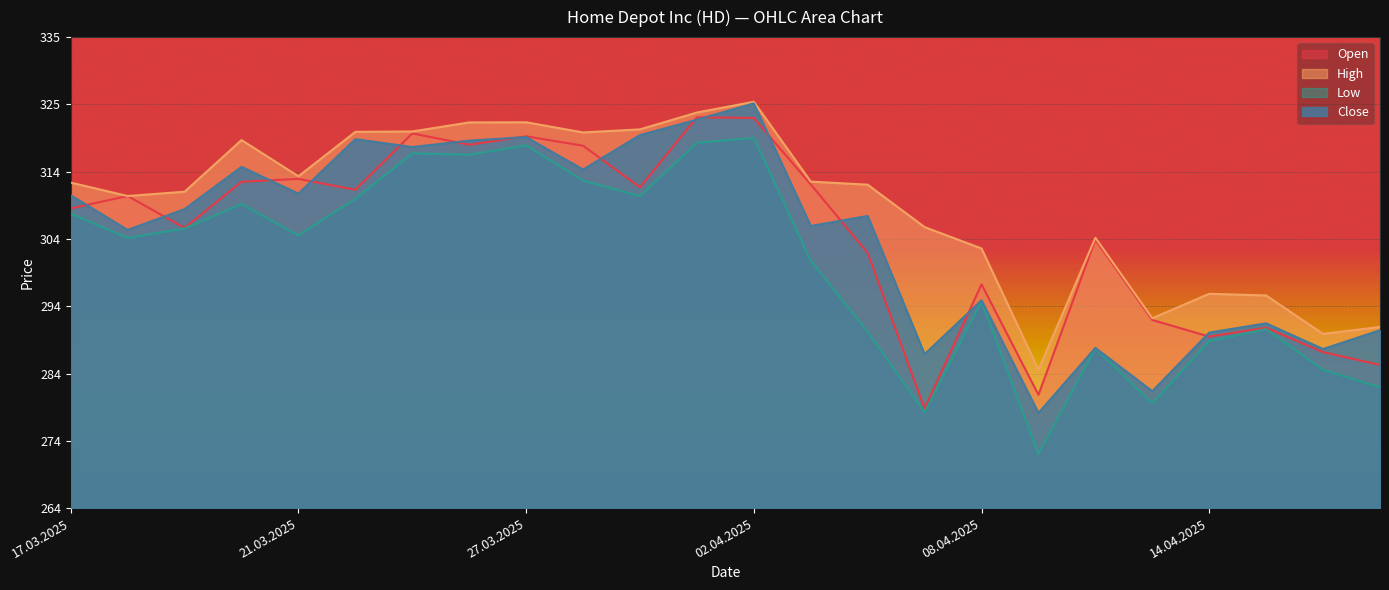

Is it true that Low equals 310017 at 20.03.2025?

True